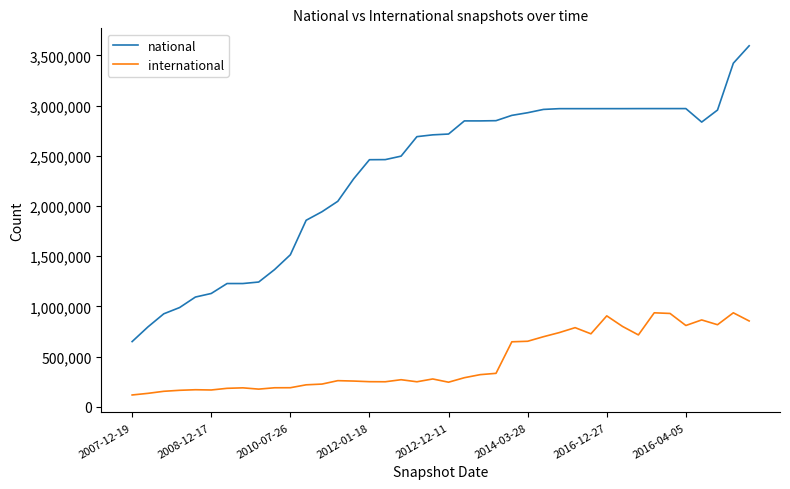

Rank the series by their maximum value, from lowest to highest.

international, national